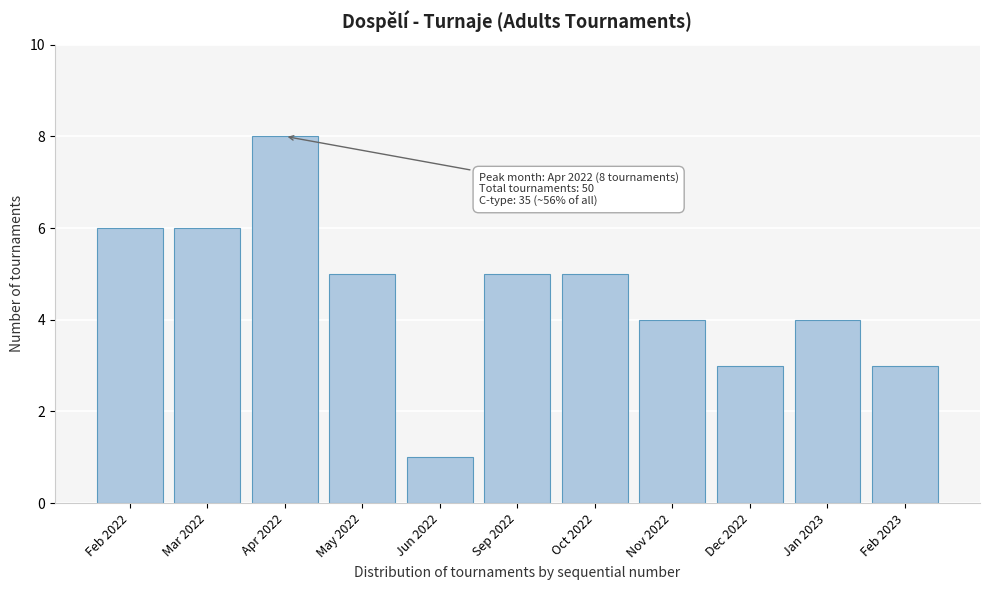

Reading left to right, transcribe all the data shown in this chart.

Feb 2022=6	Mar 2022=6	Apr 2022=8	May 2022=5	Jun 2022=1	Sep 2022=5	Oct 2022=5	Nov 2022=4	Dec 2022=3	Jan 2023=4	Feb 2023=3